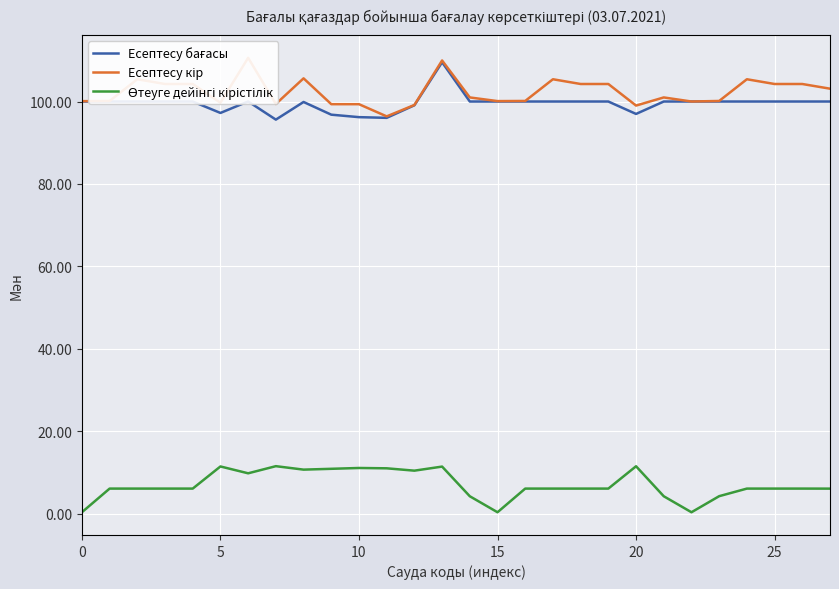

The Есептесу бағасы series shows 100.0 at 21. True or false?

True